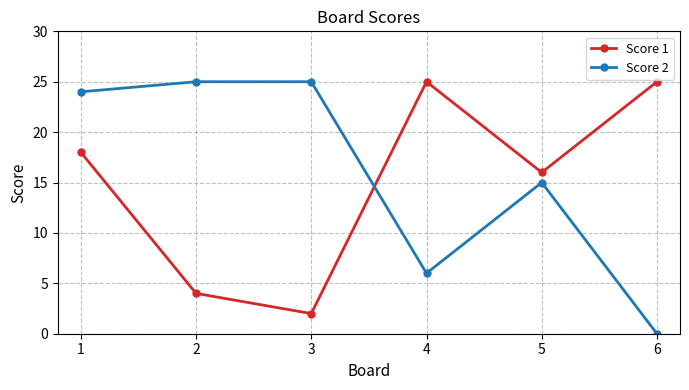

What is the value of the Score 1 point at the 4th from the left?

25